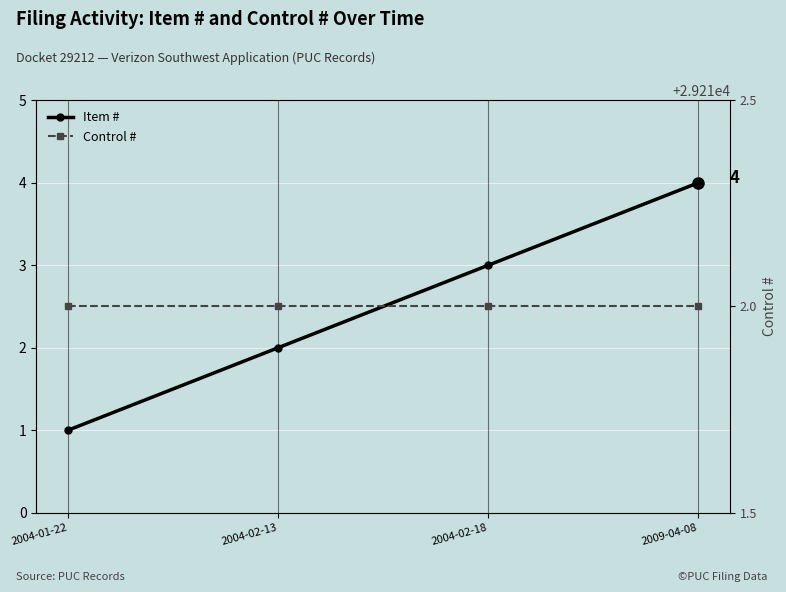

What is the value of the Control # point at the 3rd from the left?

29212